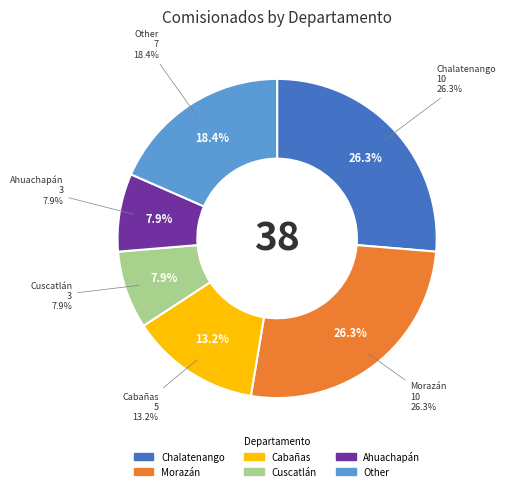

How many segments does this pie chart have?

6